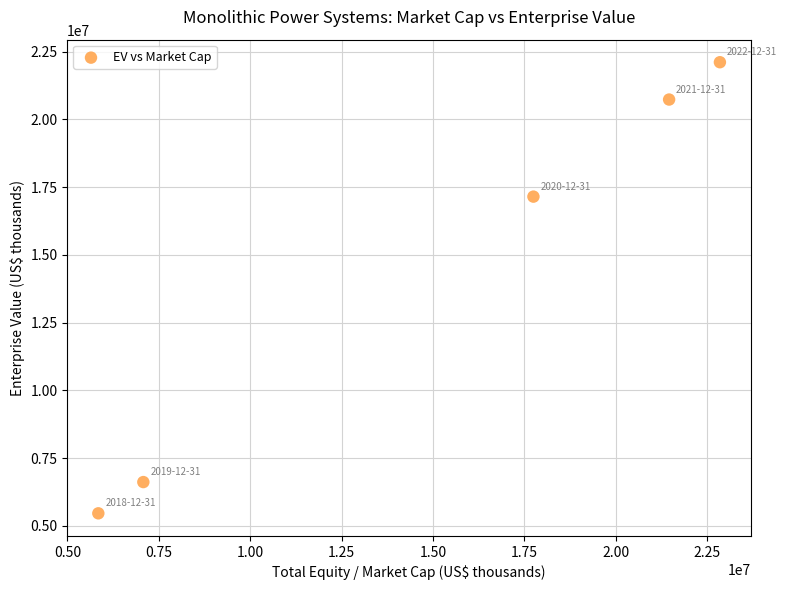

What is the average X value?

14996216